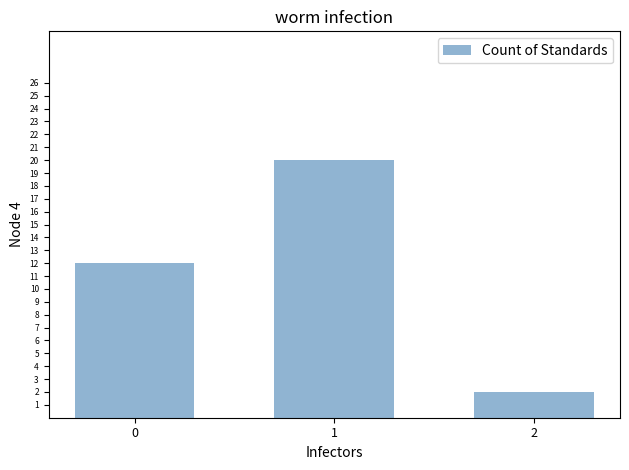

What is the value of the 3rd bar from the left?

2